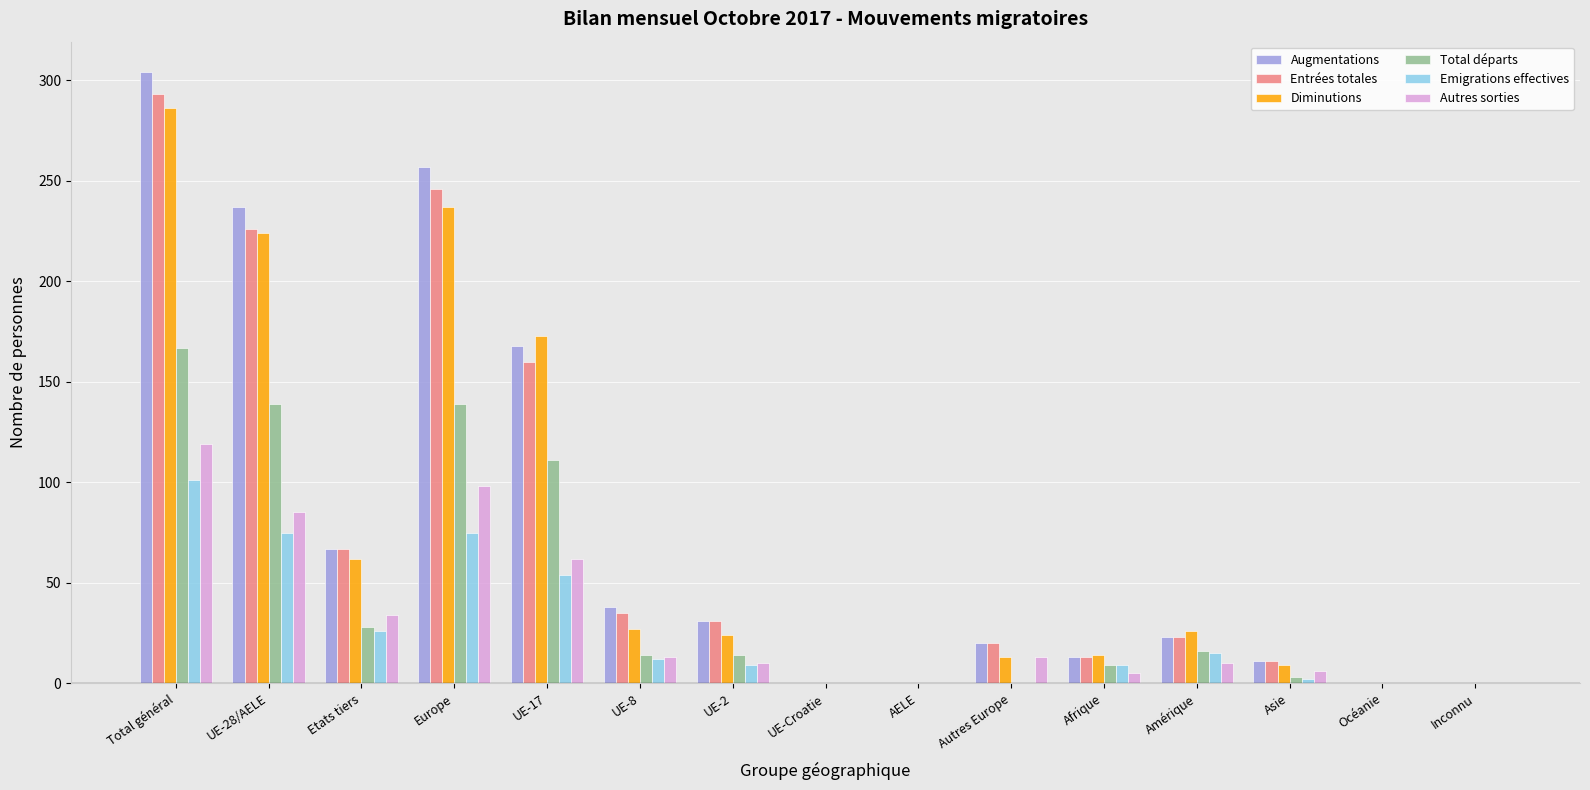

What is the sum of the Entrées totales values at Afrique and Etats tiers?

80